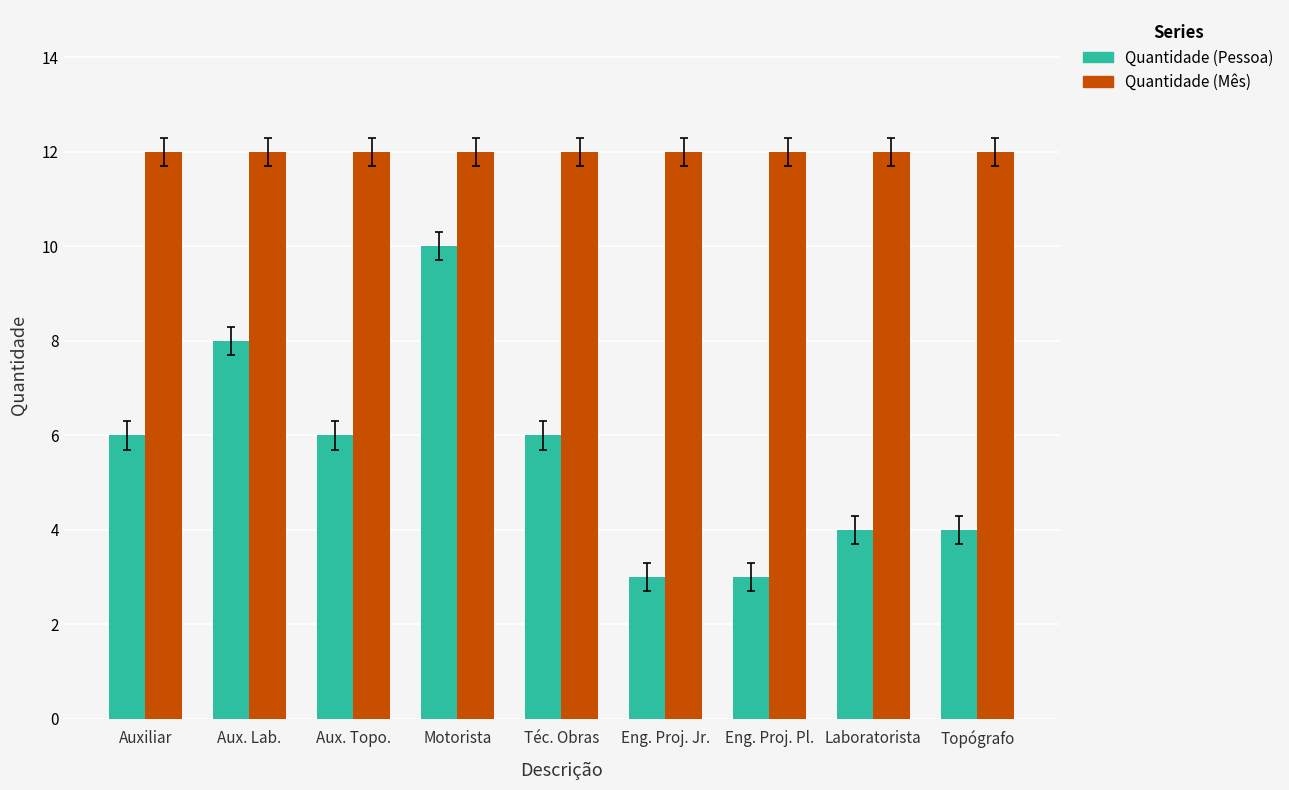

Read the Quantidade (Mês) value at Eng. Proj. Pl..

12